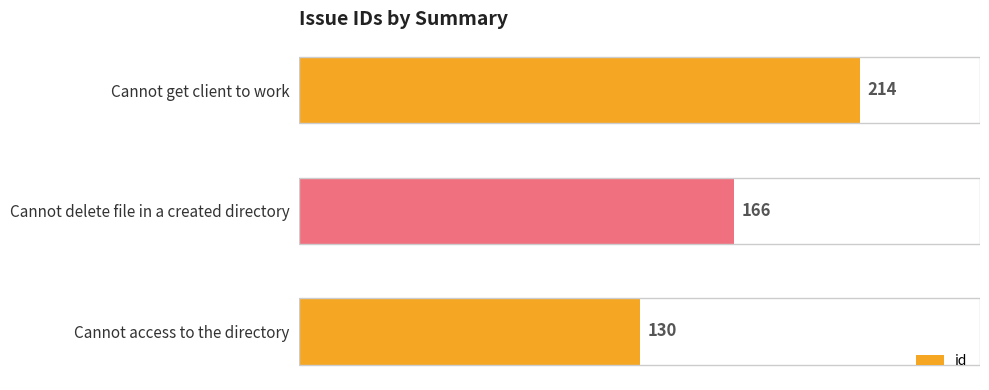

Which has a higher value, Cannot delete file in a created directory or Cannot get client to work?

Cannot get client to work